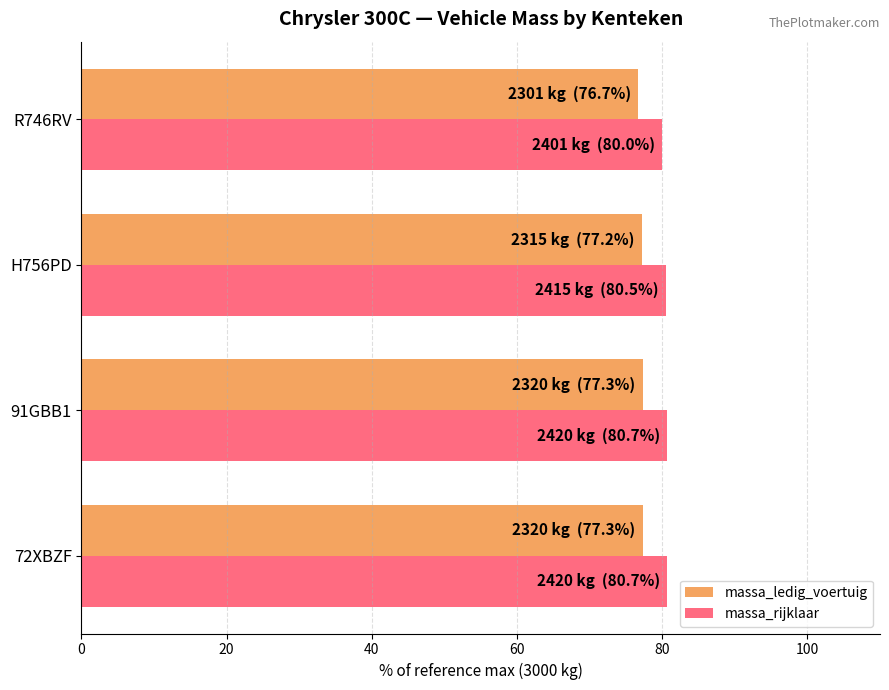

What is the minimum value shown in the chart?

76.7